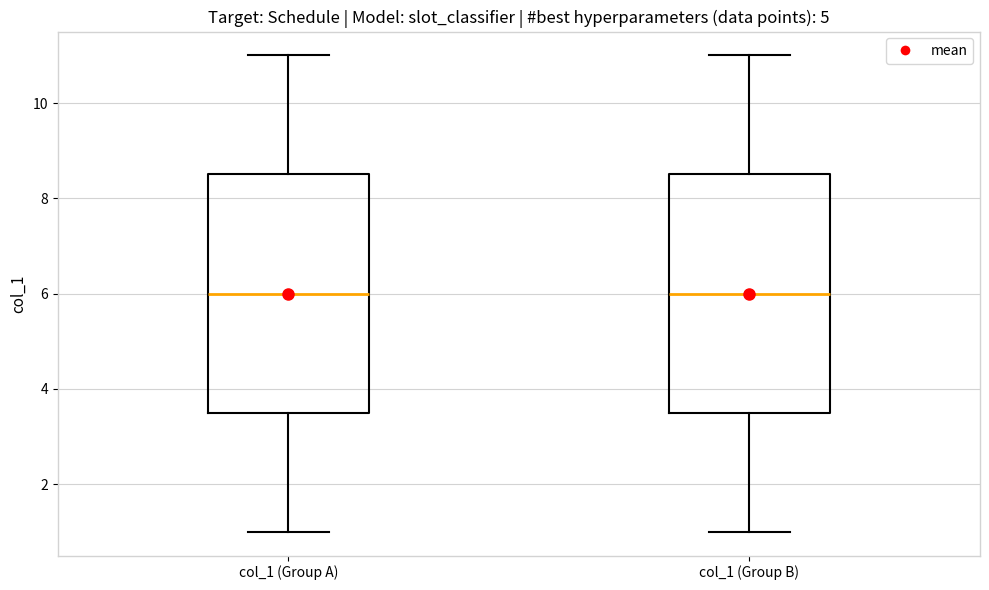

Reading left to right, read every box against the y-axis: the position of its median line, the range the box covers, and the ends of its whiskers. The values are not printed on the chart, so give them approximately, as read against the axis.

col_1 (Group A): median 6.0, box 3.6 to 8.6, whiskers 1.0 to 11.0
col_1 (Group B): median 6.0, box 3.6 to 8.6, whiskers 1.0 to 11.0